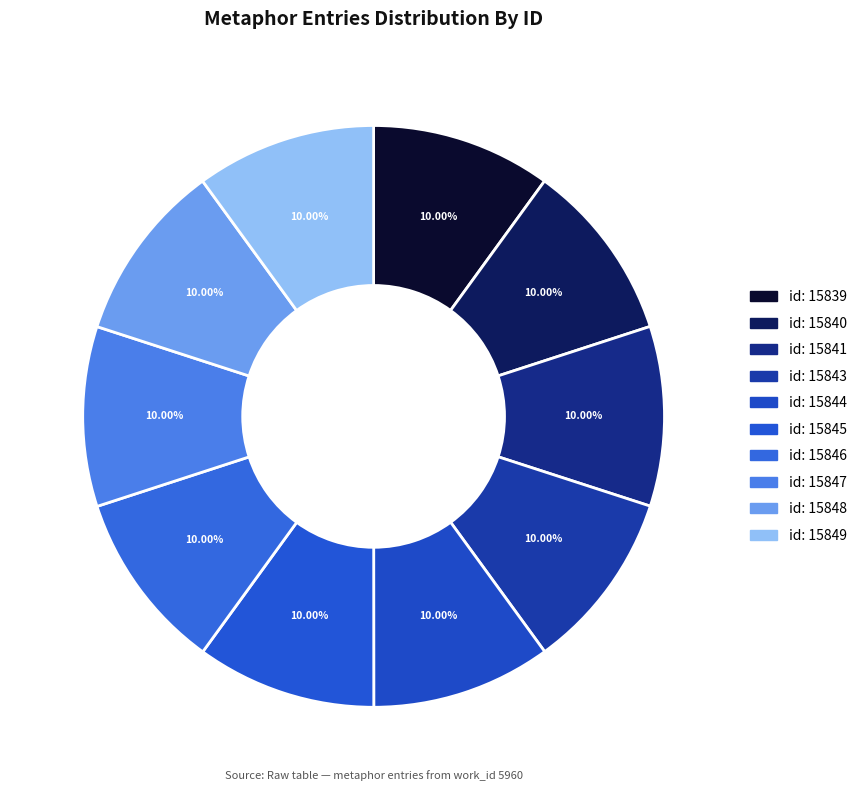

How many segments does this pie chart have?

10